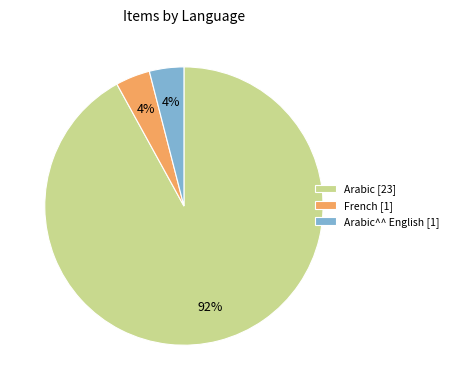

Count the number of slices in the pie.

3